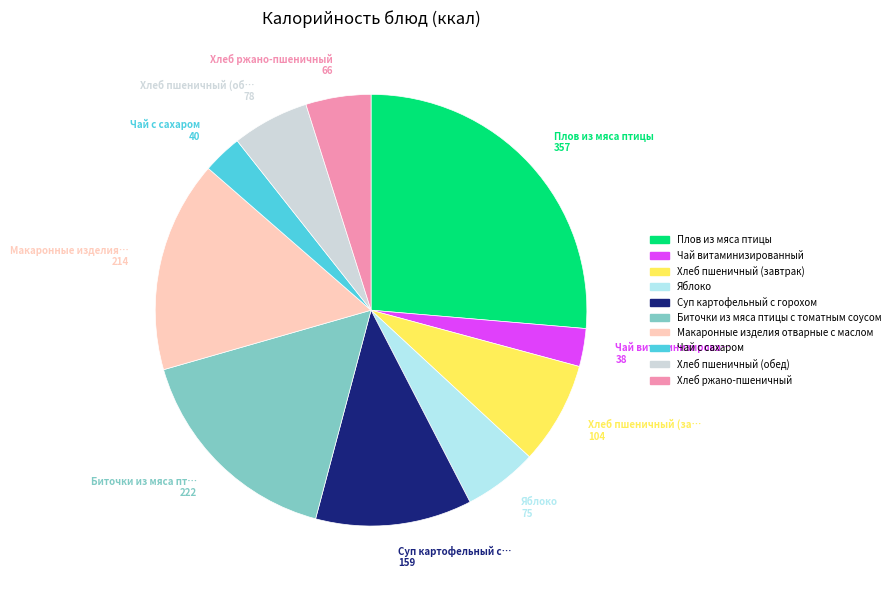

True or false: Суп картофельный с горохом accounts for 26% of the total.

False